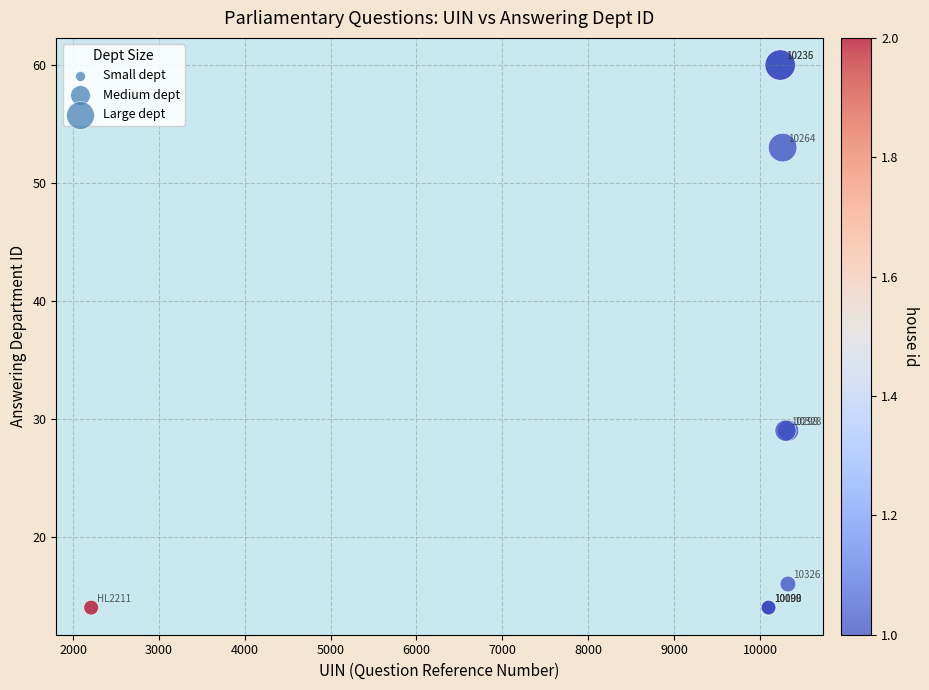

What Y value in the scatter plot is closest to 37?

29